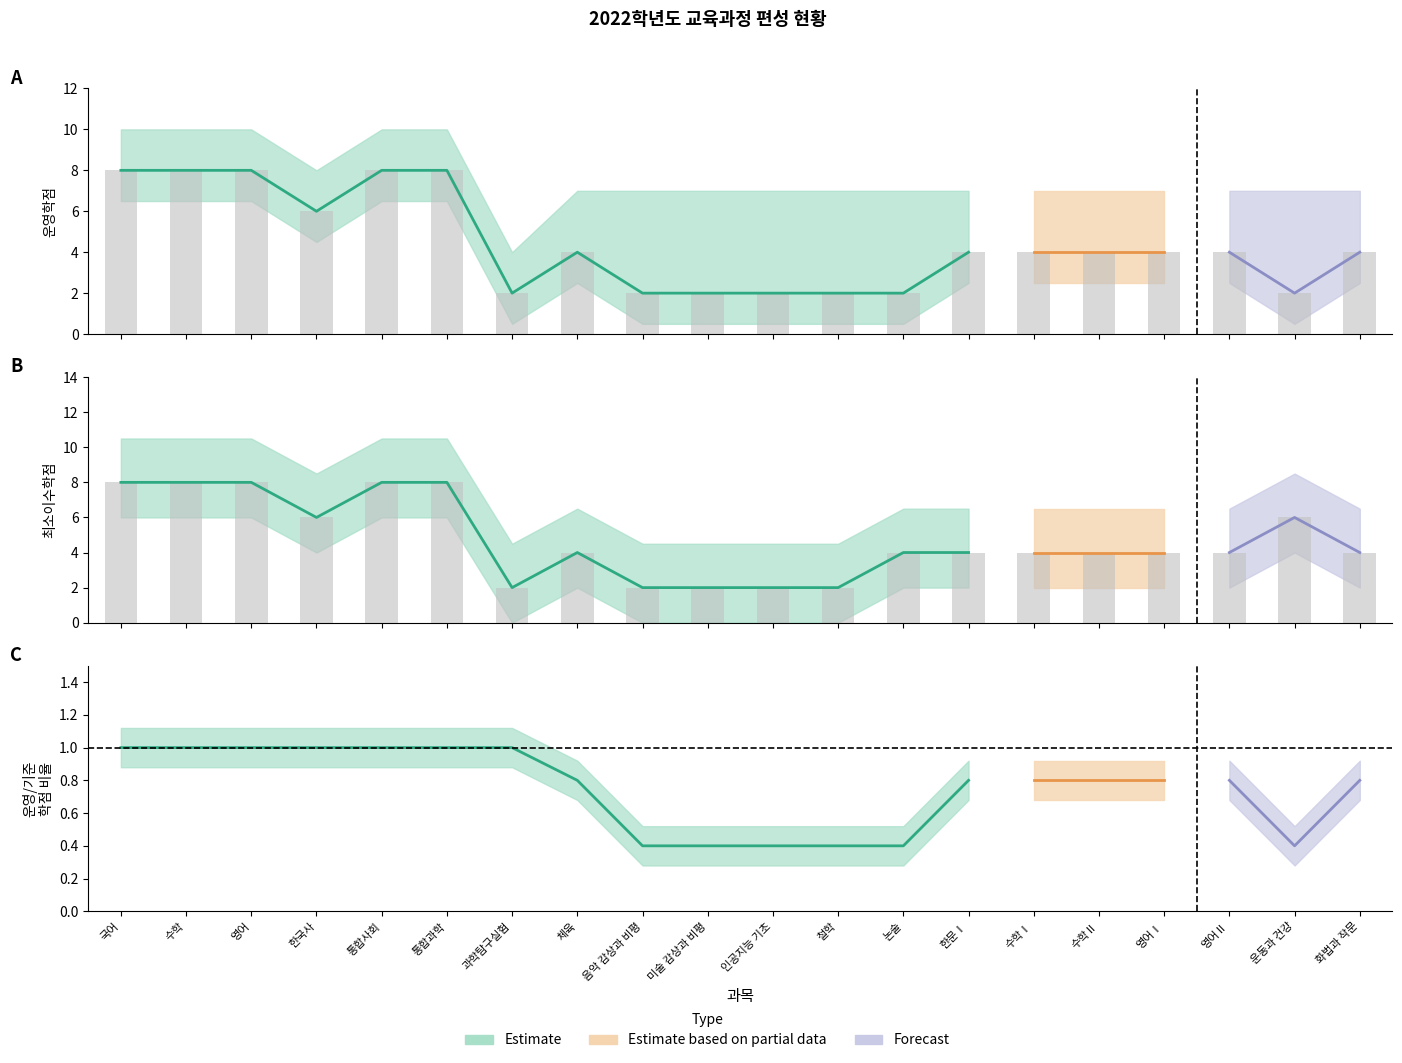

What value does the 운영학점 series have at 과학탐구실험?

2